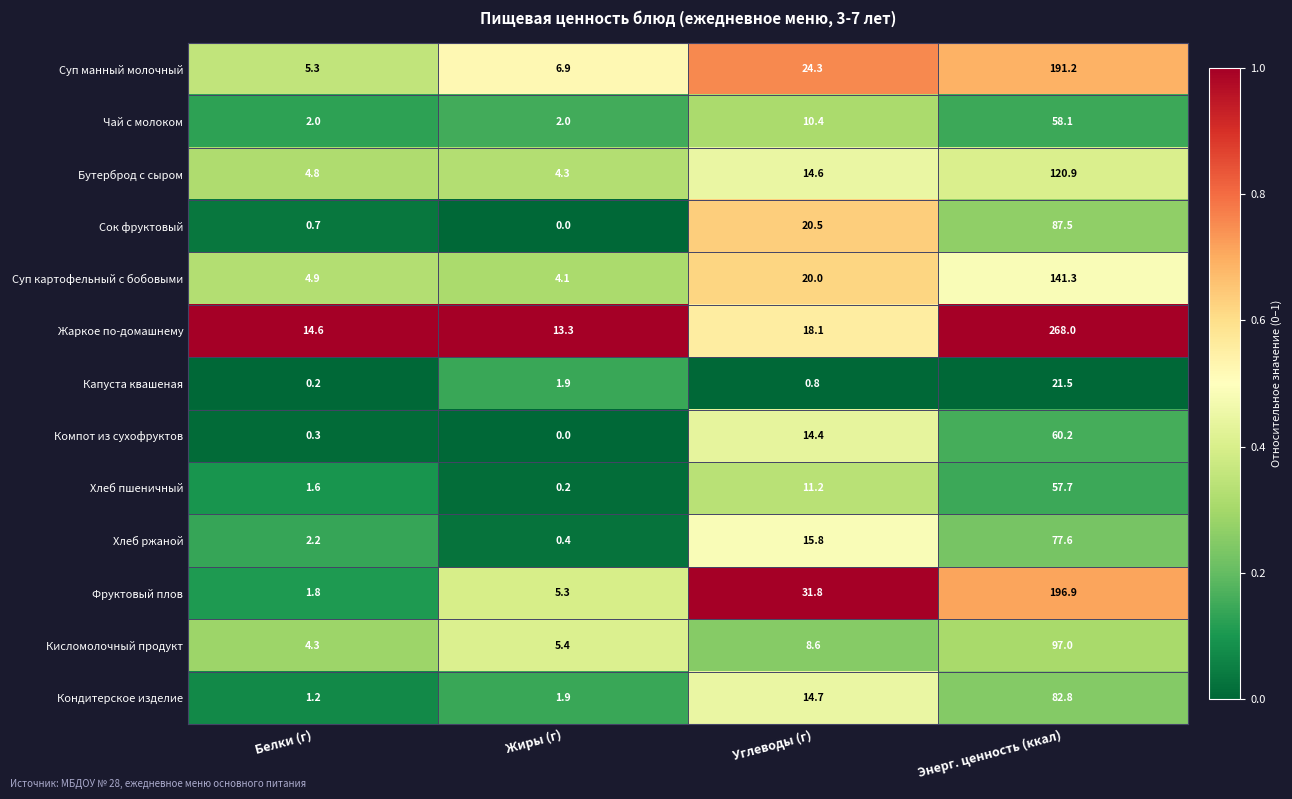

Rank the series at Энерг. ценность (ккал) from highest to lowest value.

Жаркое по-домашнему, Фруктовый плов, Суп манный молочный, Суп картофельный с бобовыми, Бутерброд с сыром, Кисломолочный продукт, Сок фруктовый, Кондитерское изделие, Хлеб ржаной, Компот из сухофруктов, Чай с молоком, Хлеб пшеничный, Капуста квашеная